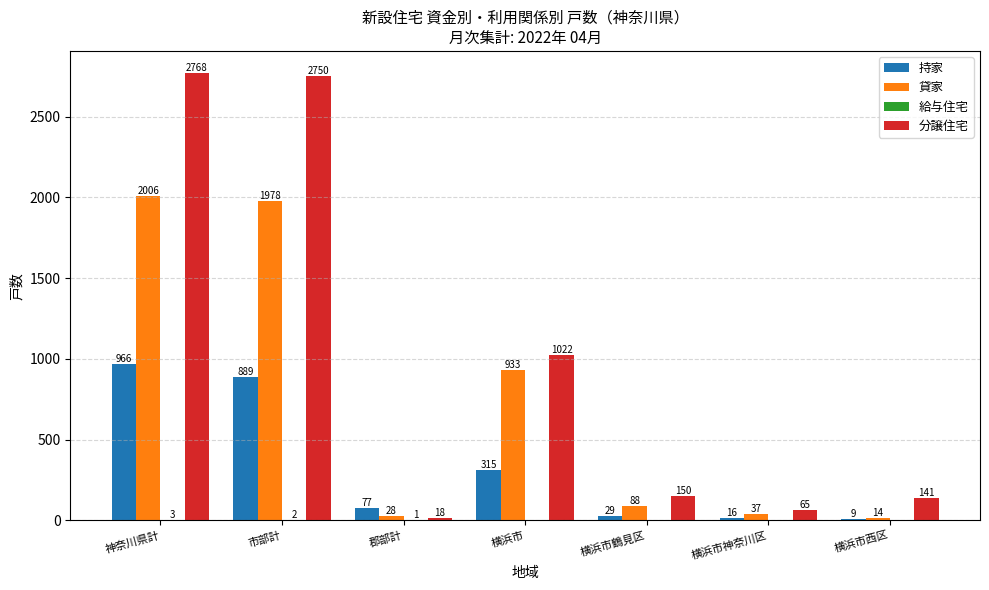

What is the maximum value for 持家?

966